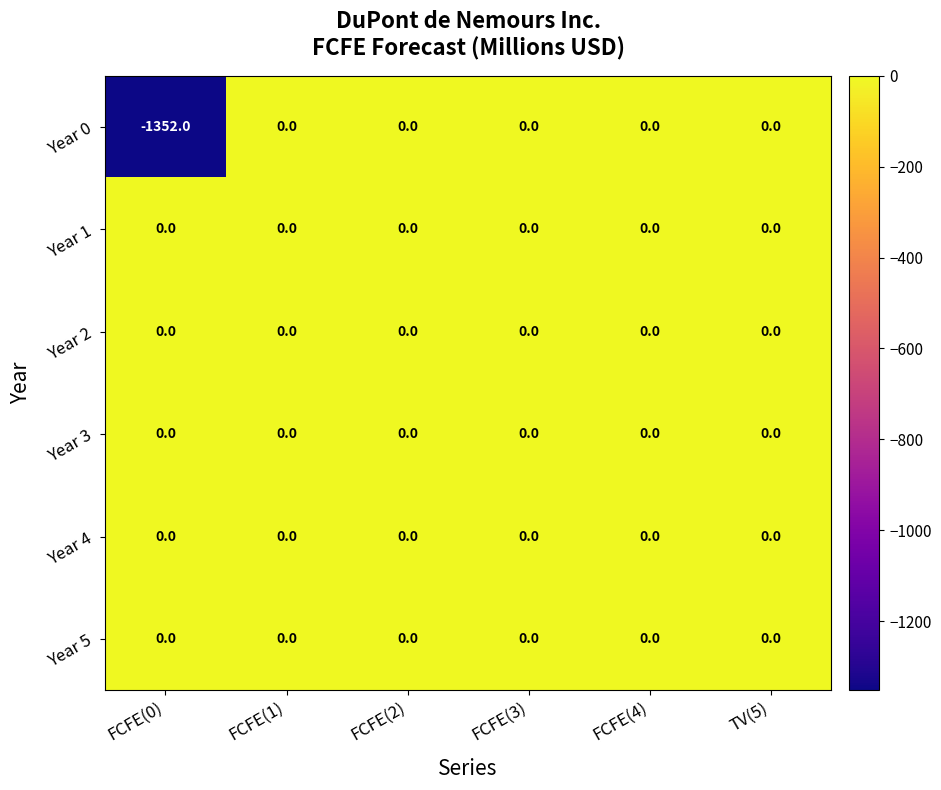

Is it true that Year 3 equals 0 at FCFE(4)?

True